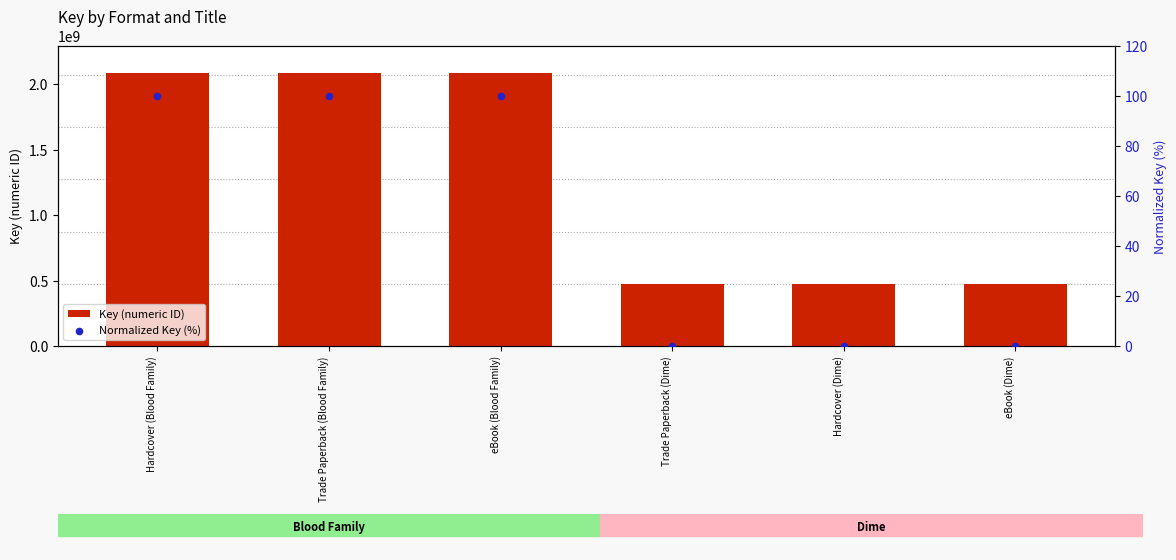

Which series has the widest spread of Y values?

Key (numeric ID)